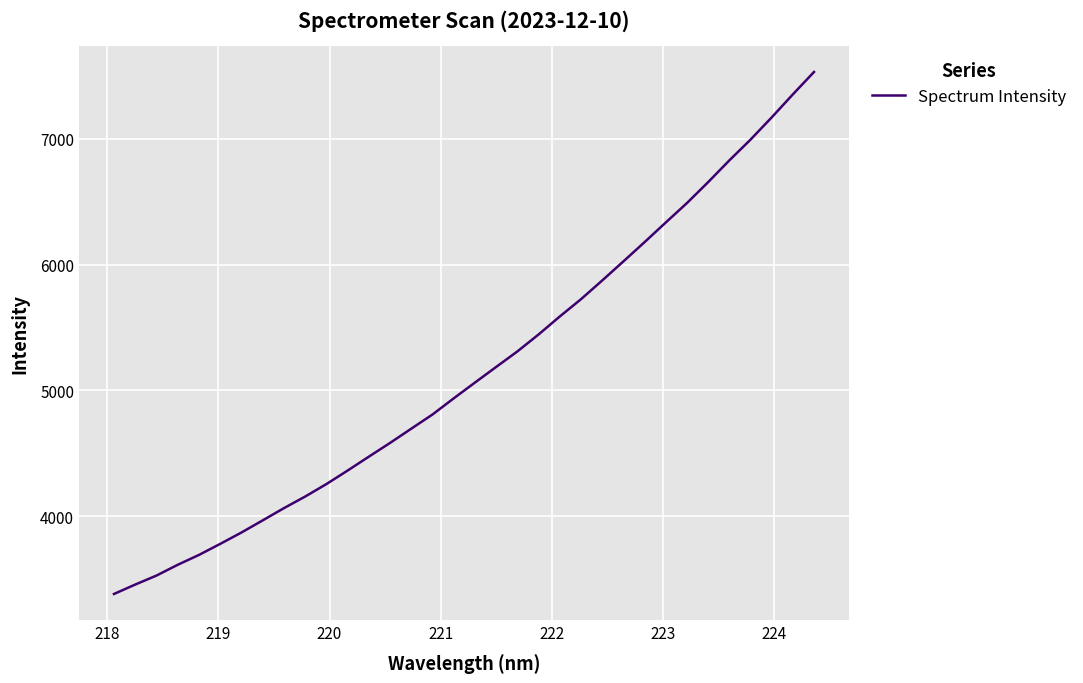

What is the minimum value shown in the chart?

3384.0